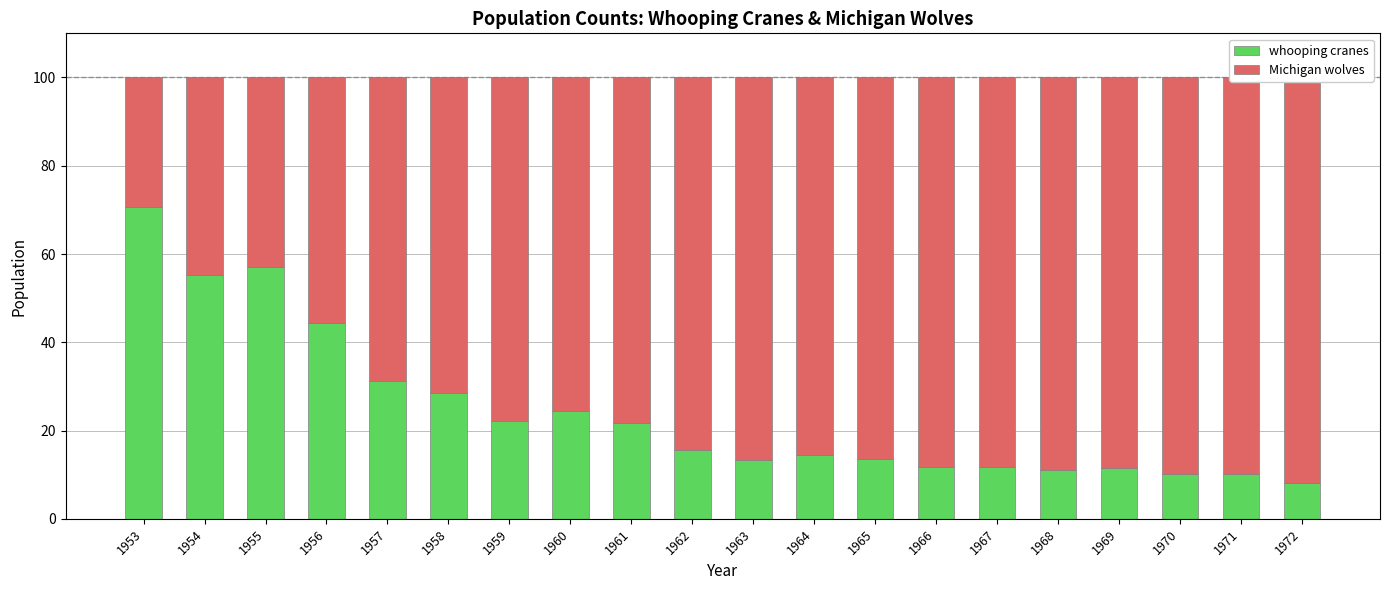

Which series has the largest total across all categories?

Michigan wolves